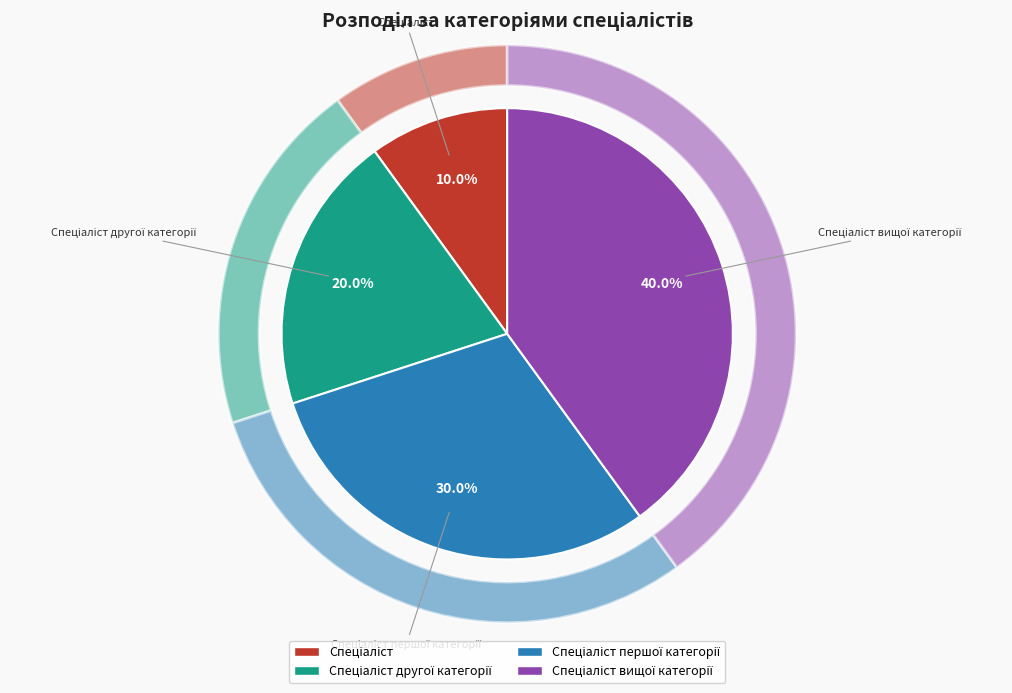

To the nearest percent, what portion does Спеціаліст вищої категорії represent?

40%